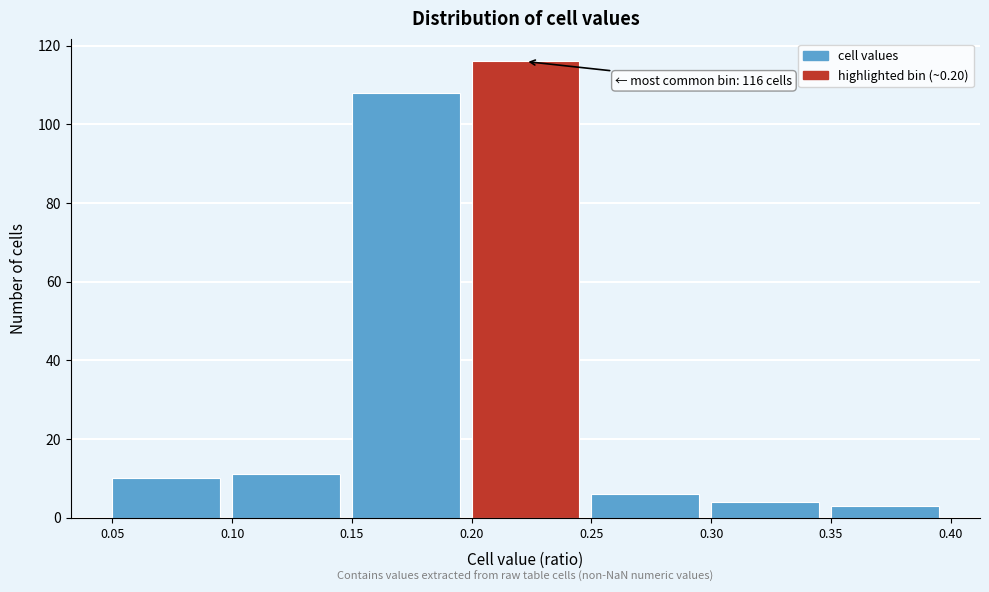

Over which range of the x-axis is the bar tallest?

0.20 to 0.25